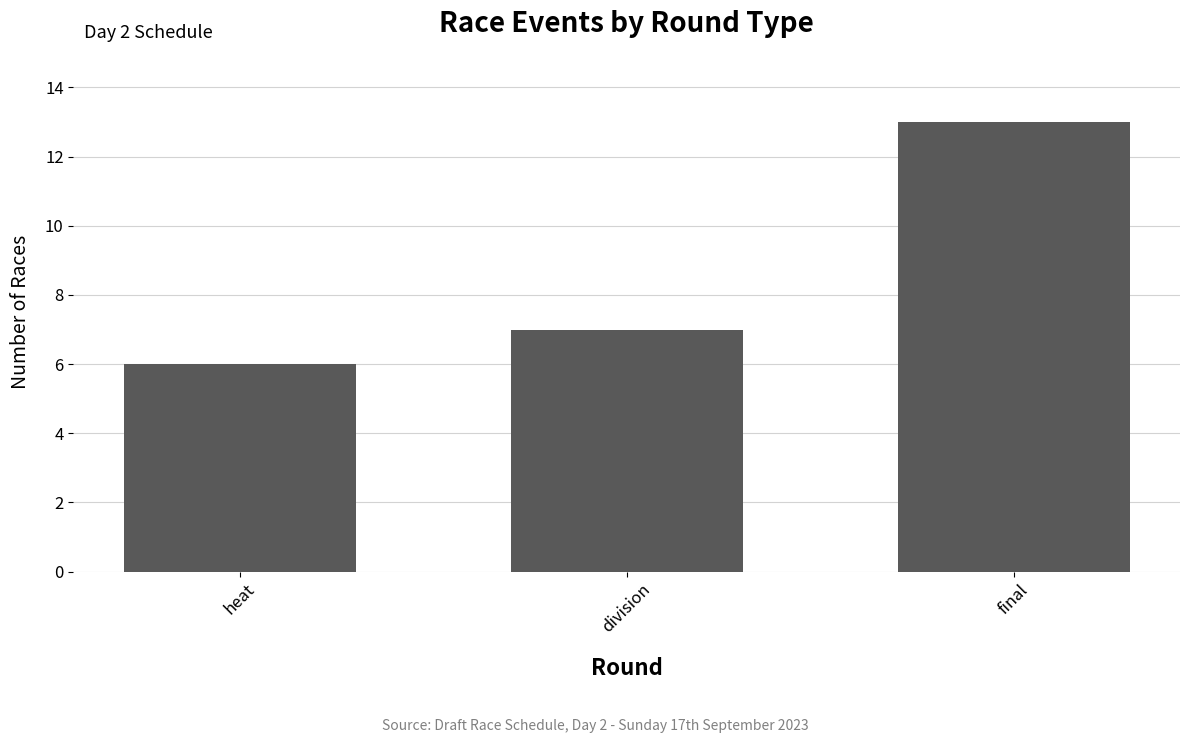

True or false: the data shows 7 at division.

True